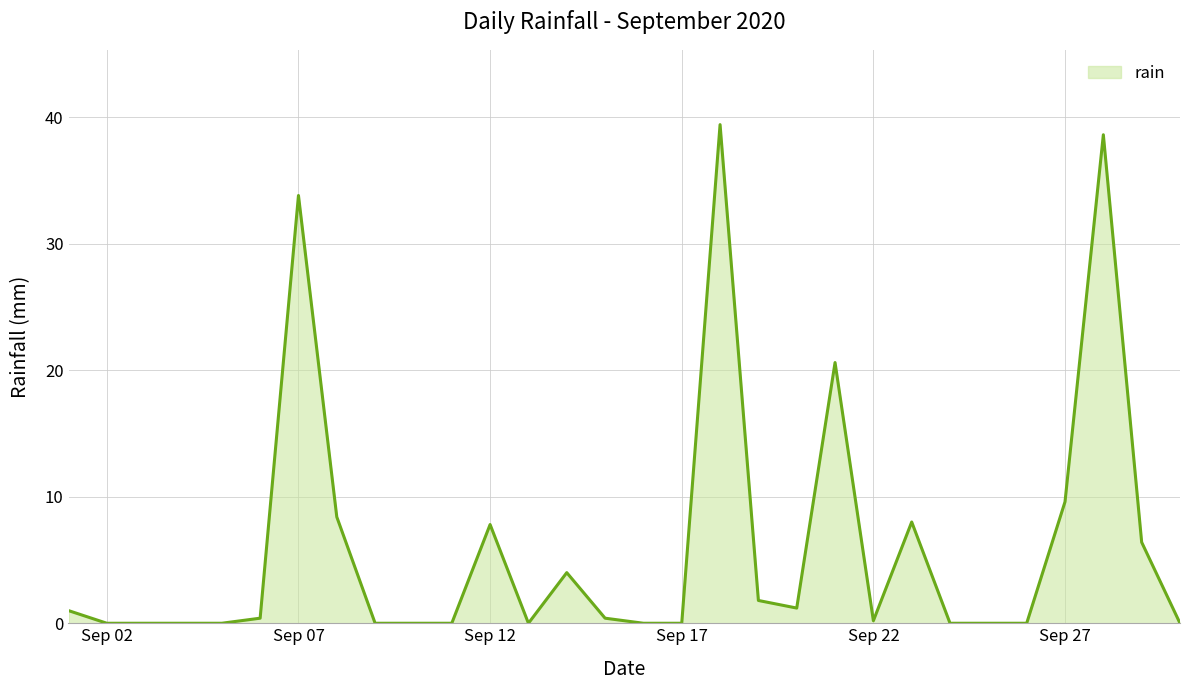

What is the sum of all values?

181.6